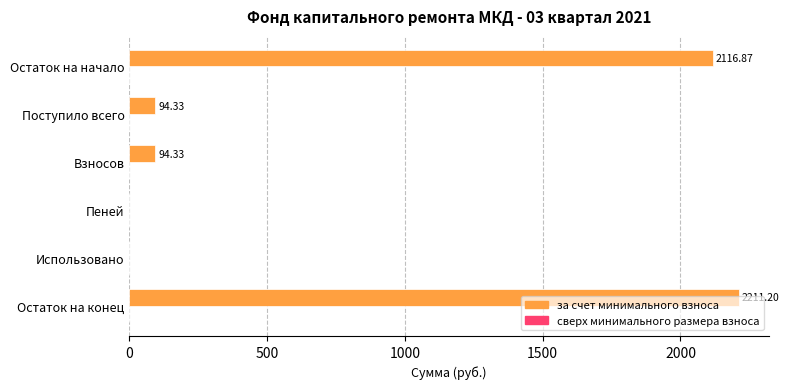

What is the sum of the values at Пеней and Остаток на начало?

2116.9